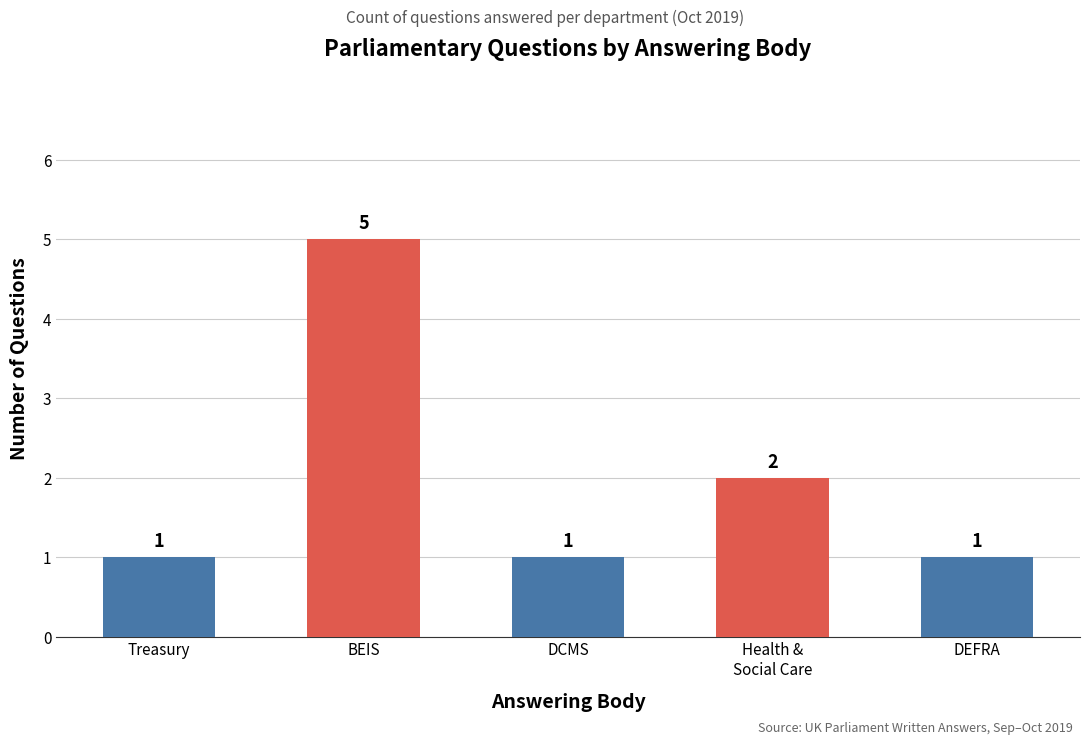

True or false: the data shows 1 at Digital, Culture, Media and Sport.

True